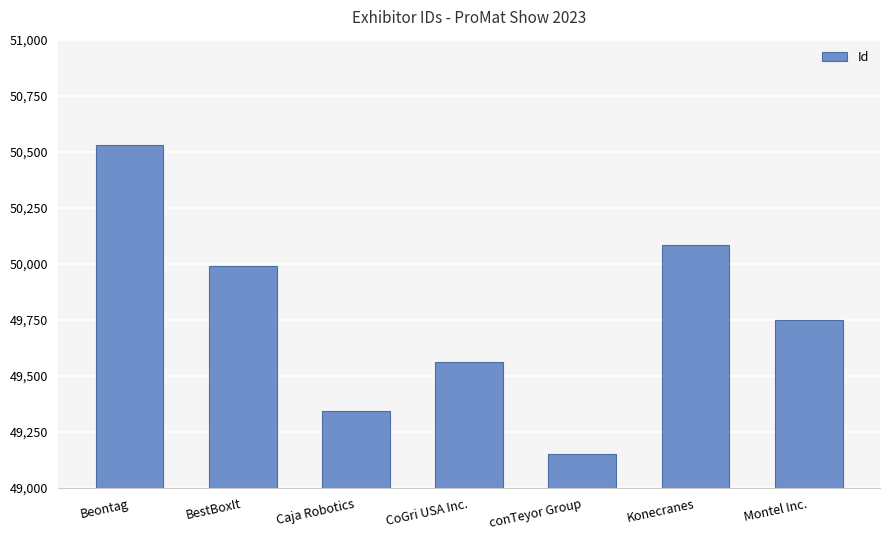

Is it true that the value at Montel Inc. is 89124?

False